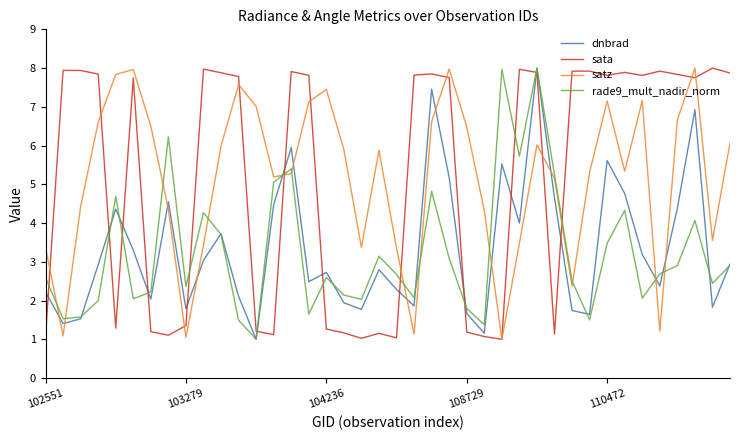

What is the maximum value for rade9_mult_nadir_norm?

8.0